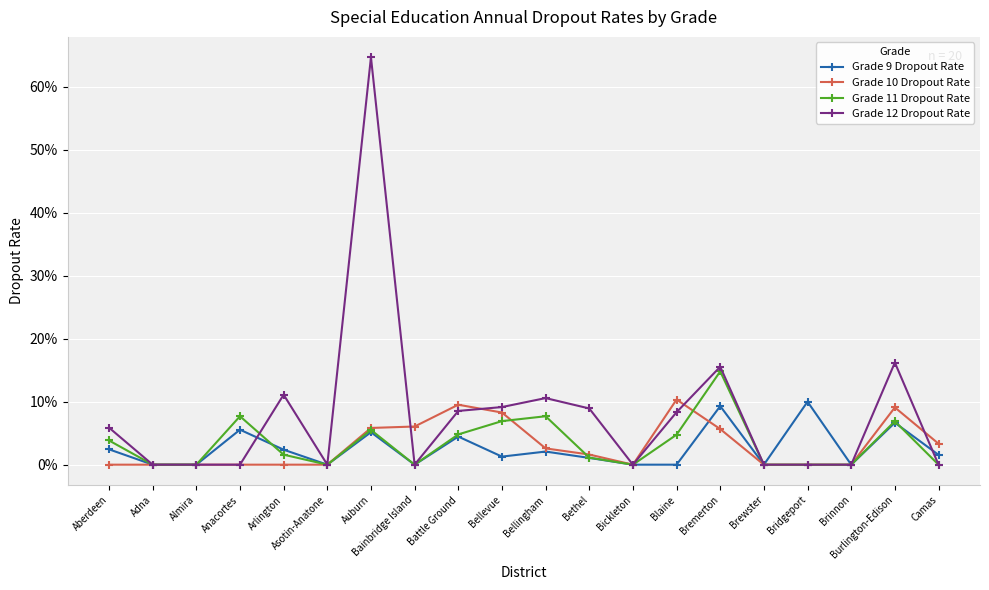

True or false: Grade 12 Dropout Rate has more than 1 points higher than both neighbors.

True